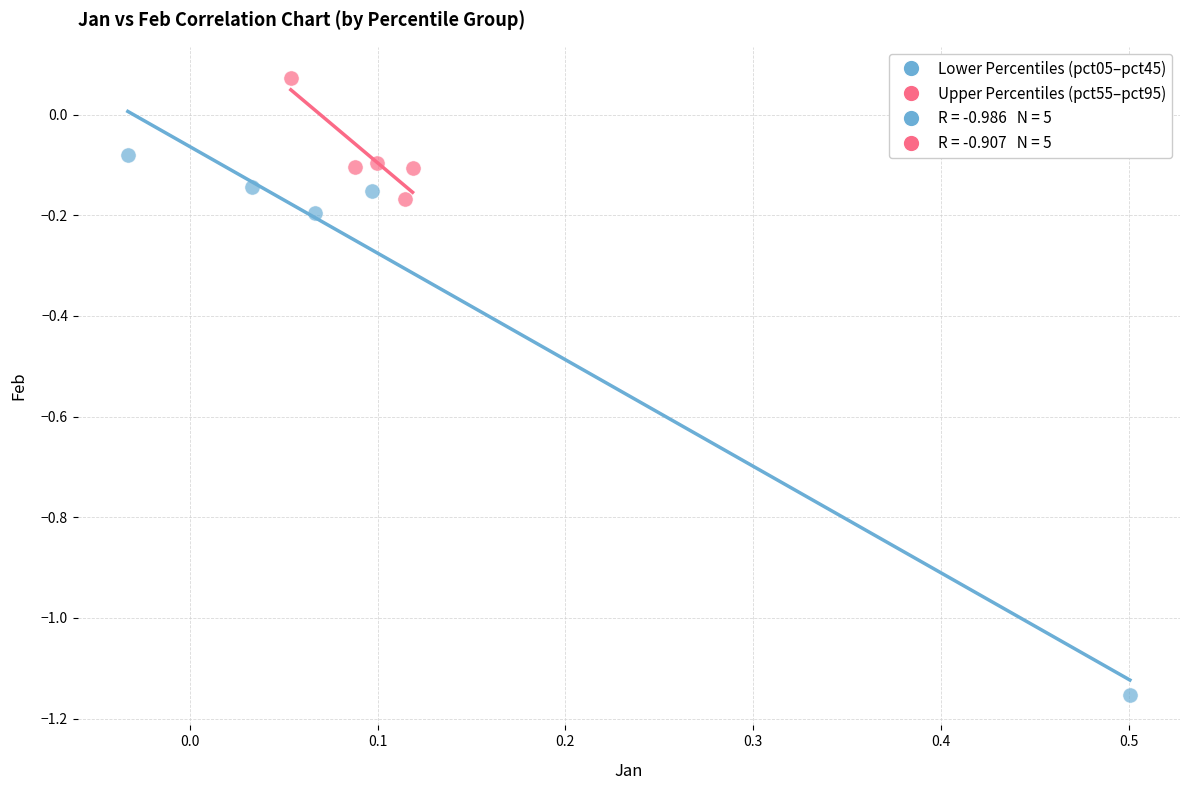

Which series reaches the minimum Y coordinate?

Lower Percentiles (pct05–pct45)